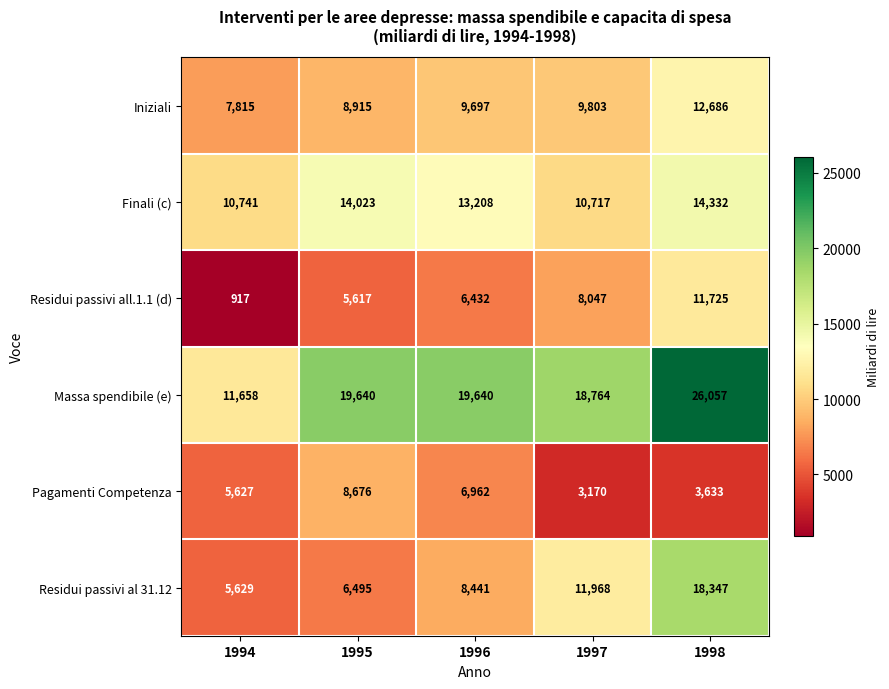

Rank the series at 1996 from highest to lowest value.

Massa spendibile (e), Finali (c), Iniziali, Residui passivi al 31.12, Pagamenti Competenza, Residui passivi all.1.1 (d)